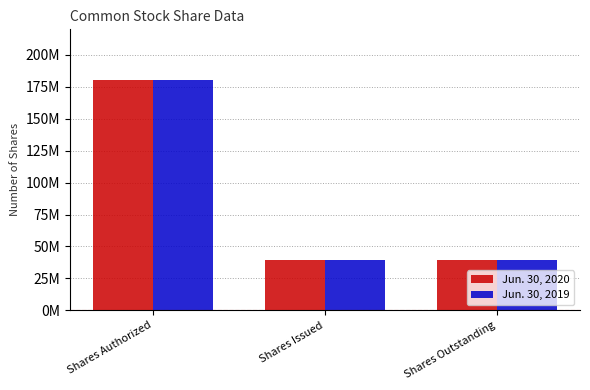

Which series has the largest total across all categories?

Jun. 30, 2020